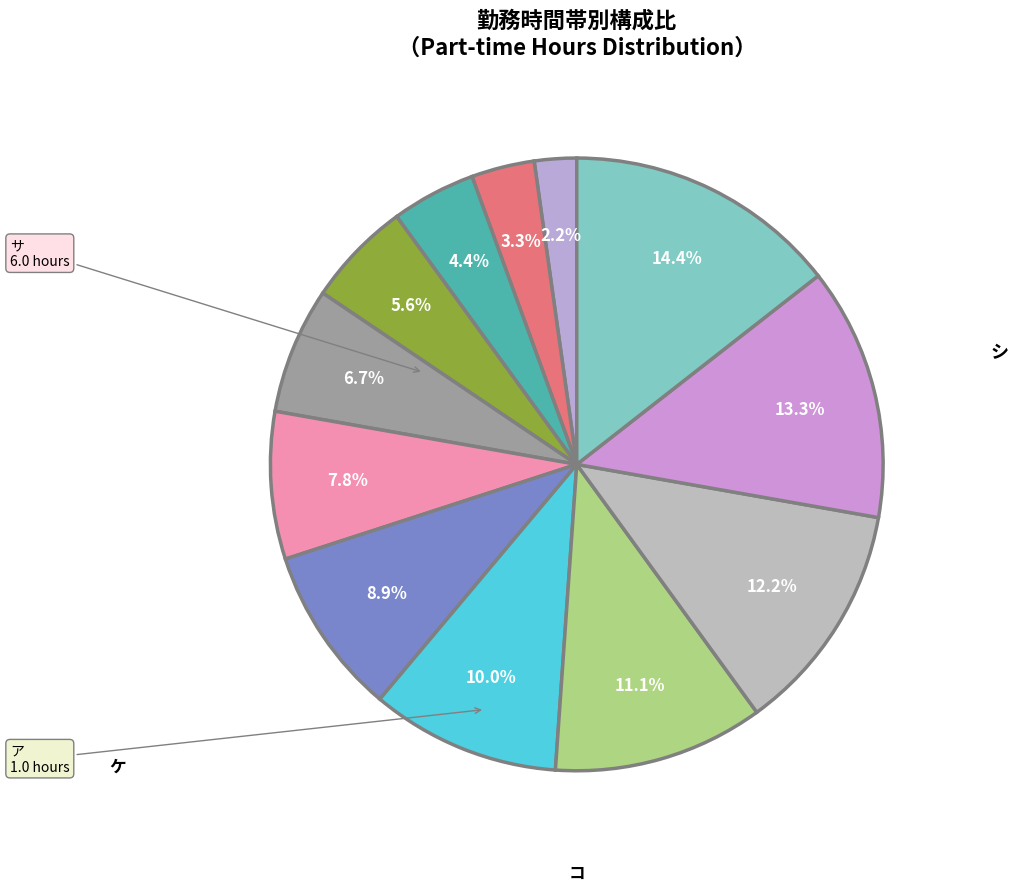

How many slices are in this pie chart?

12